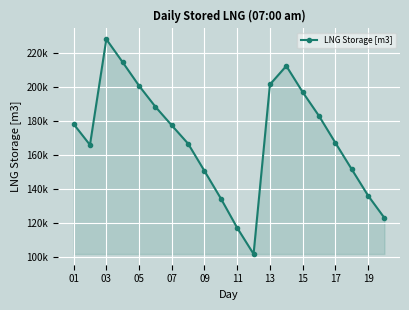

What is the average value?

169902.0